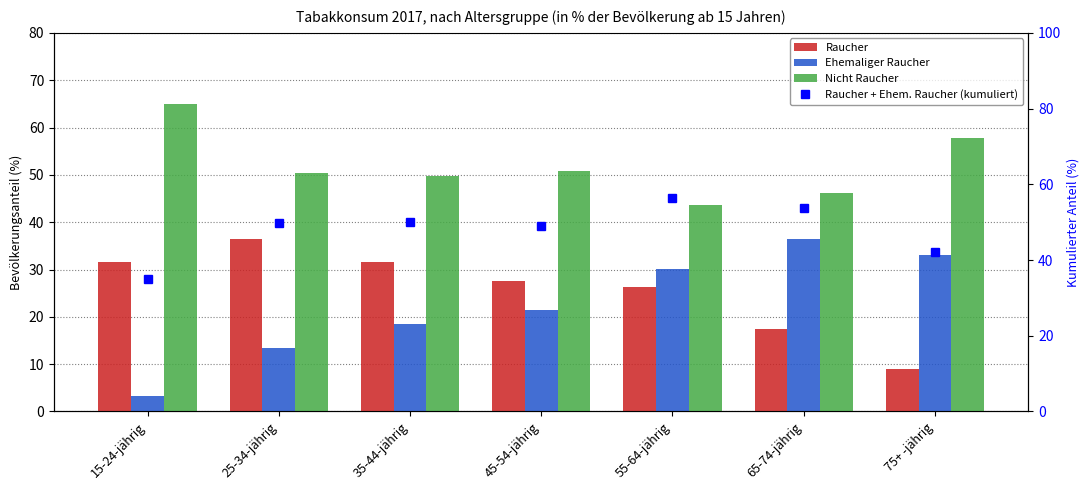

Reading left to right, list all the values displayed in this chart.

Raucher: 31.7	36.4	31.7	27.6	26.3	17.3	9.0
Ehemaliger Raucher: 3.4	13.3	18.5	21.5	30.1	36.4	33.1
Nicht Raucher: 64.9	50.3	49.8	50.9	43.6	46.3	57.8
Raucher + Ehem. Raucher (kumuliert): 35.1	49.7	50.2	49.1	56.4	53.7	42.2